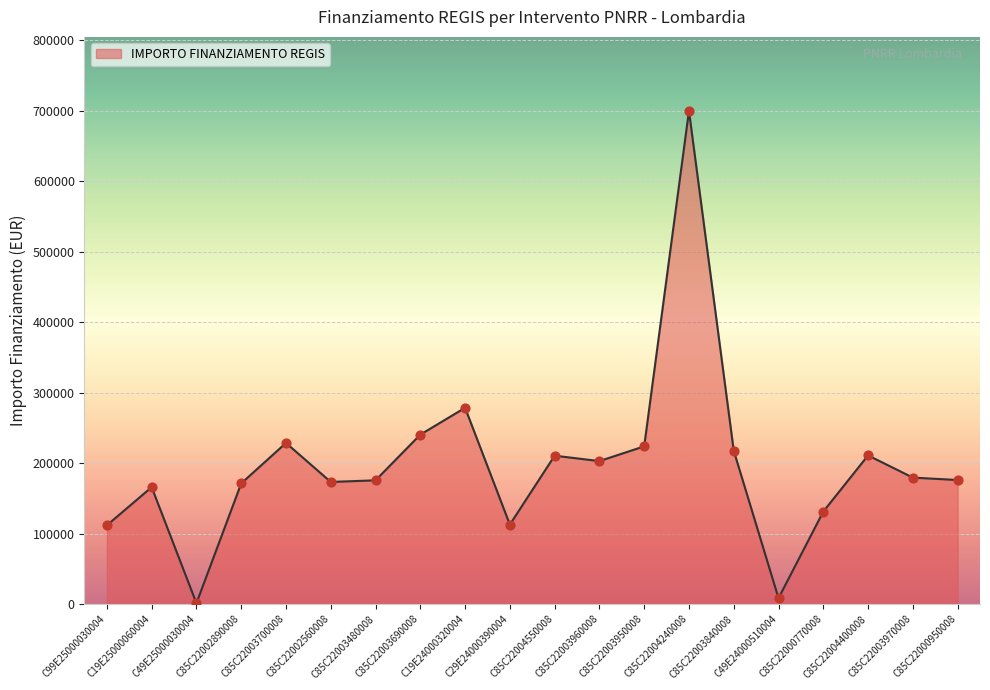

What is the change in value from C85C22003480008 to C85C22004240008?

+524166.1